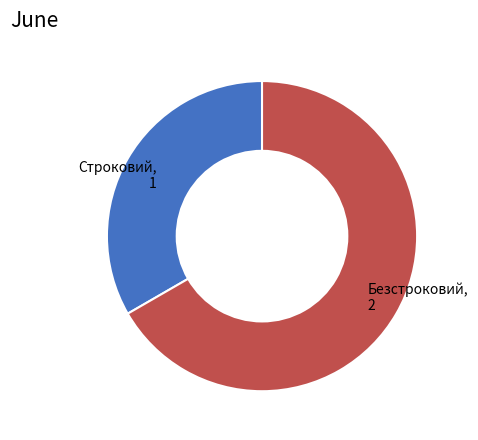

Does any single category account for the majority?

Yes